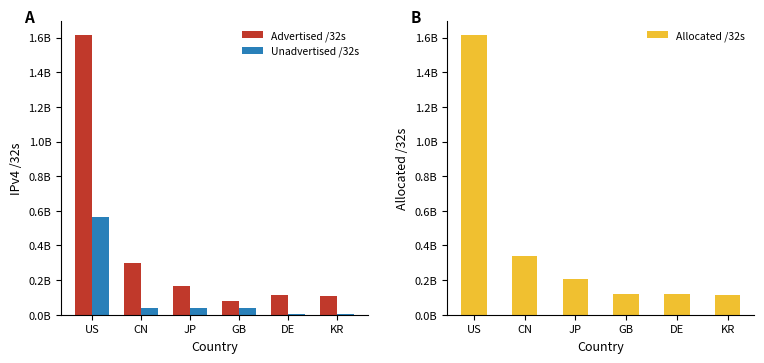

At how many categories does at least one series exceed 1445040595?

1